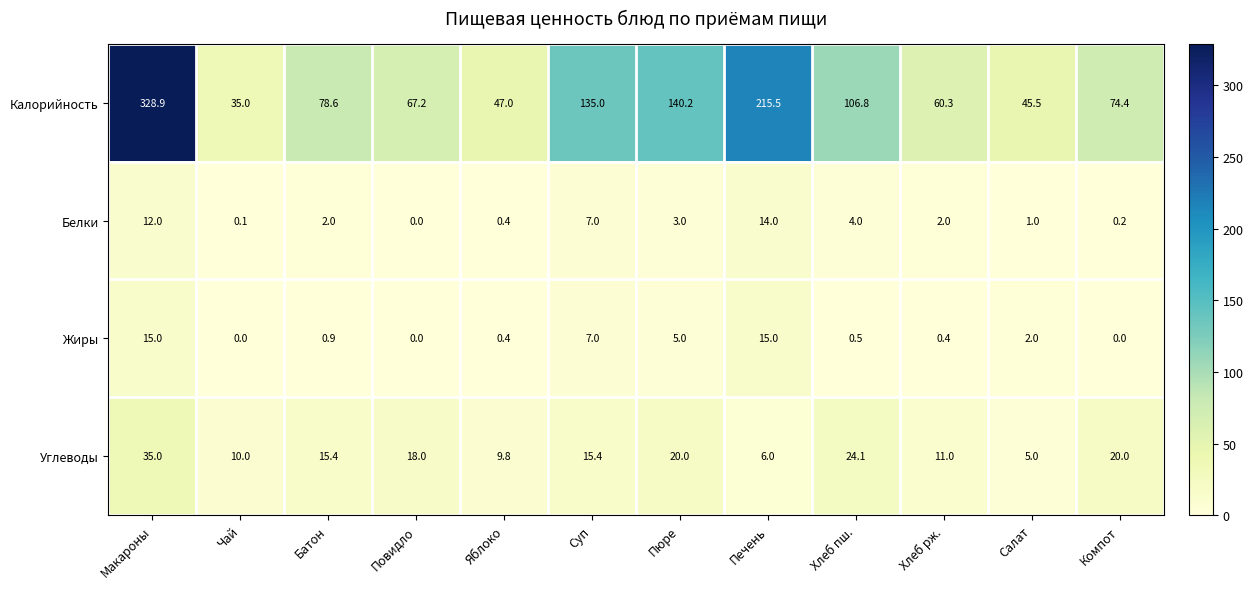

What is the sum of the Белки values at Батон and Суп?

9.0